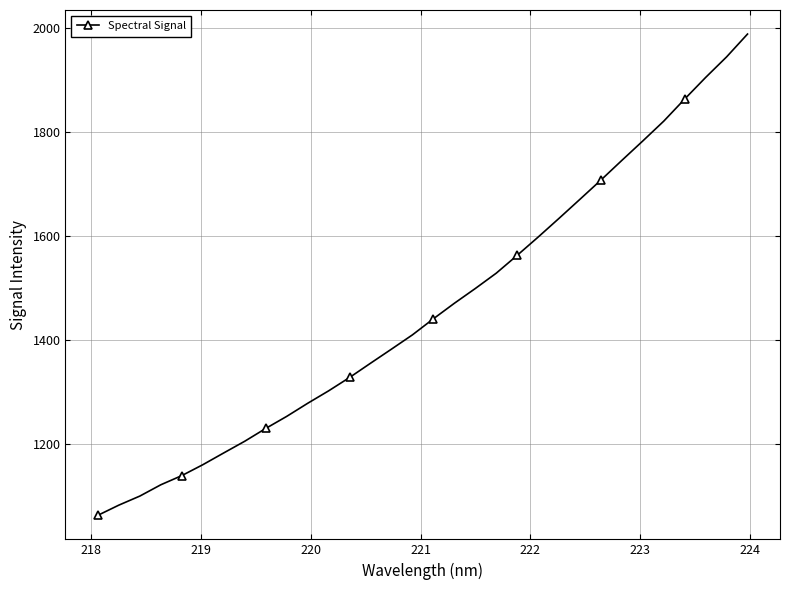

Is this an area chart (filled region under the line)?

No